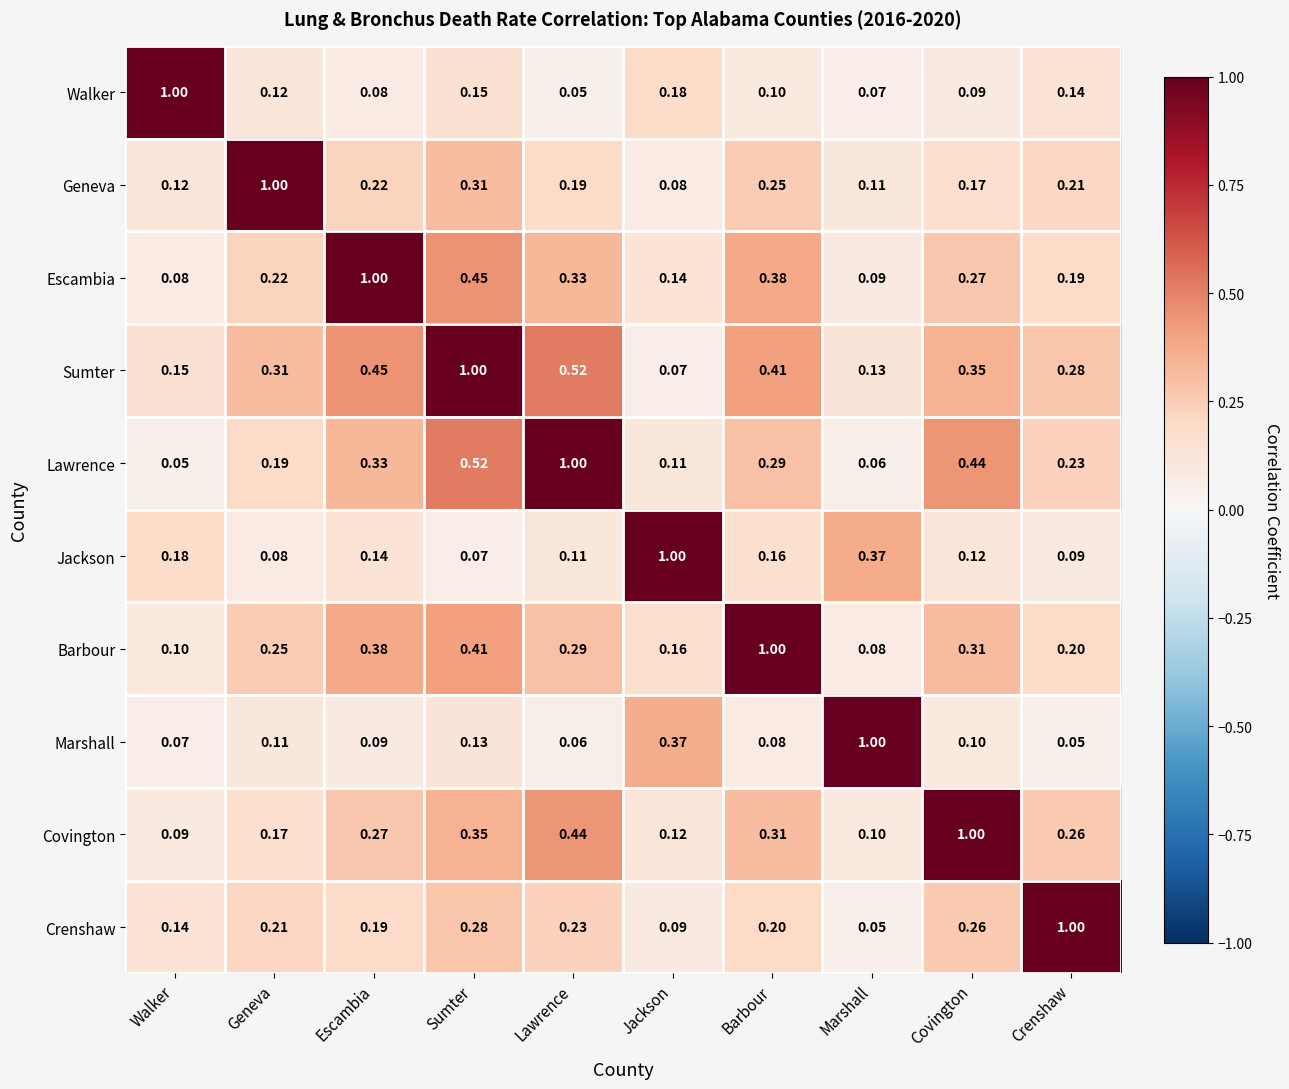

Which series has the largest total across all categories?

Sumter